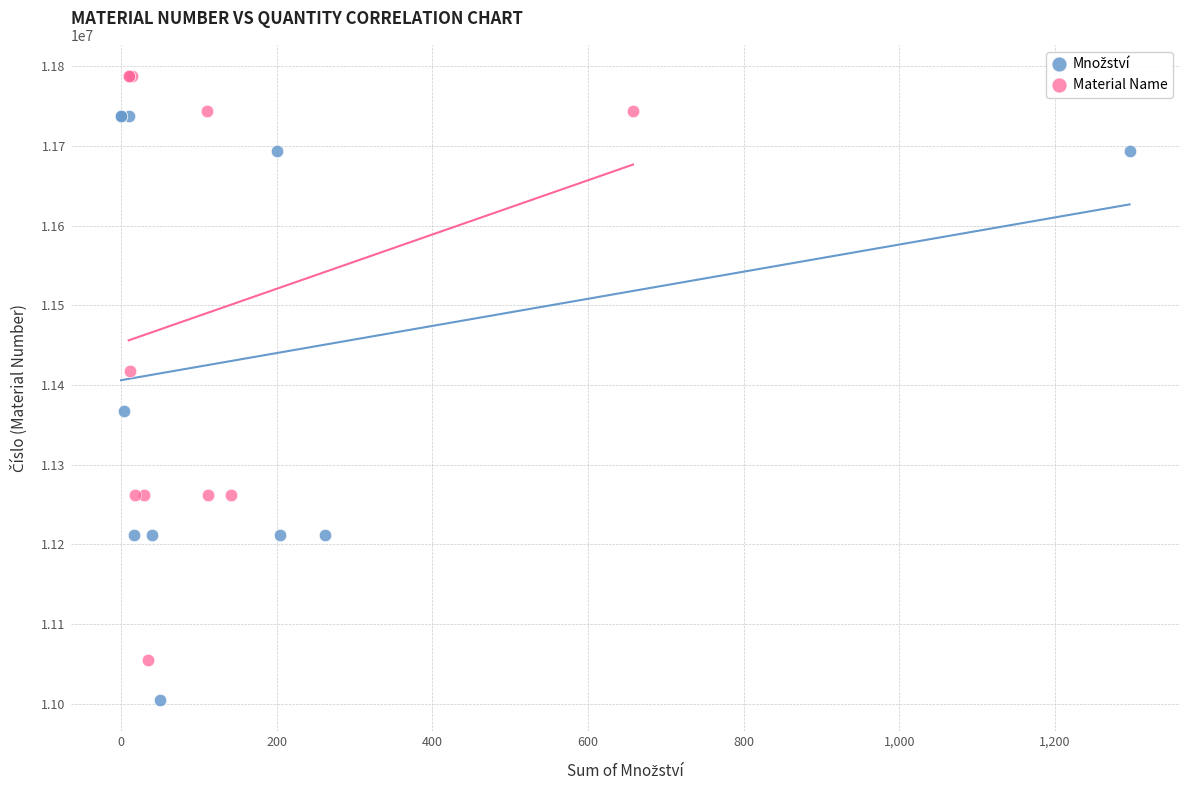

Which series reaches the maximum Y coordinate?

Material Name